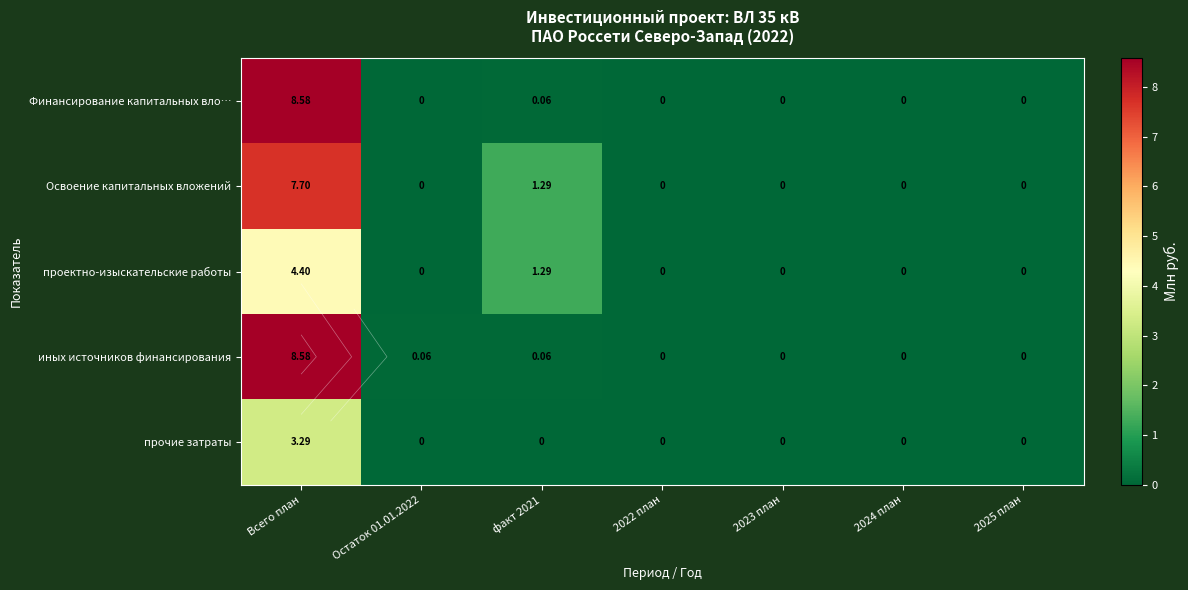

How many positive values does the Финансирование капитальных вло… series have?

2